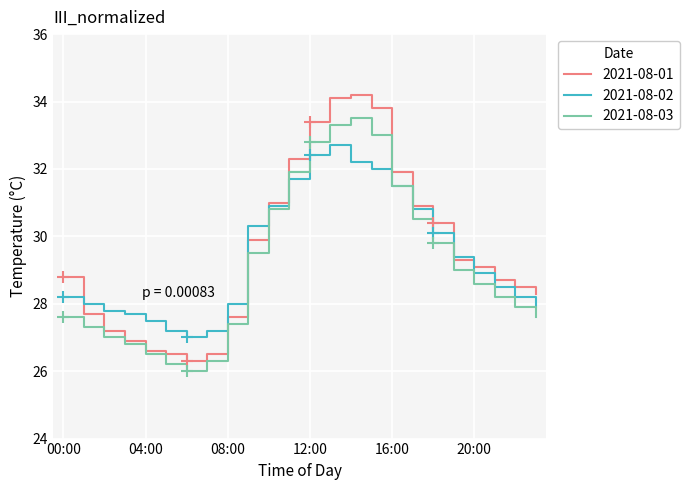

Which series changed the most between 03:00 and 18:00?

2021-08-01